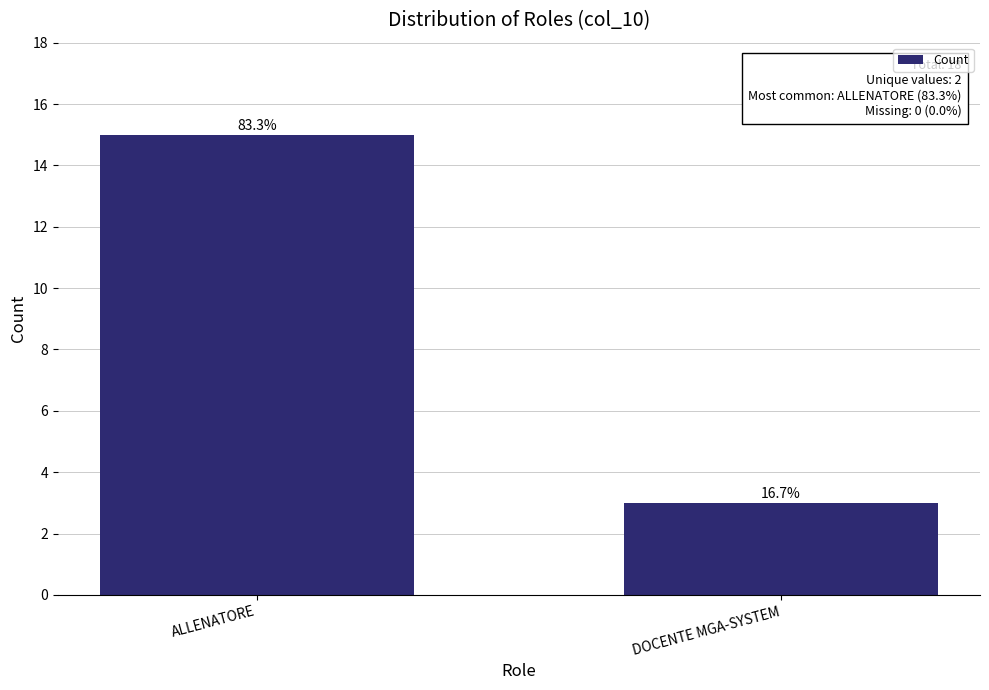

What is the sum of all values?

18